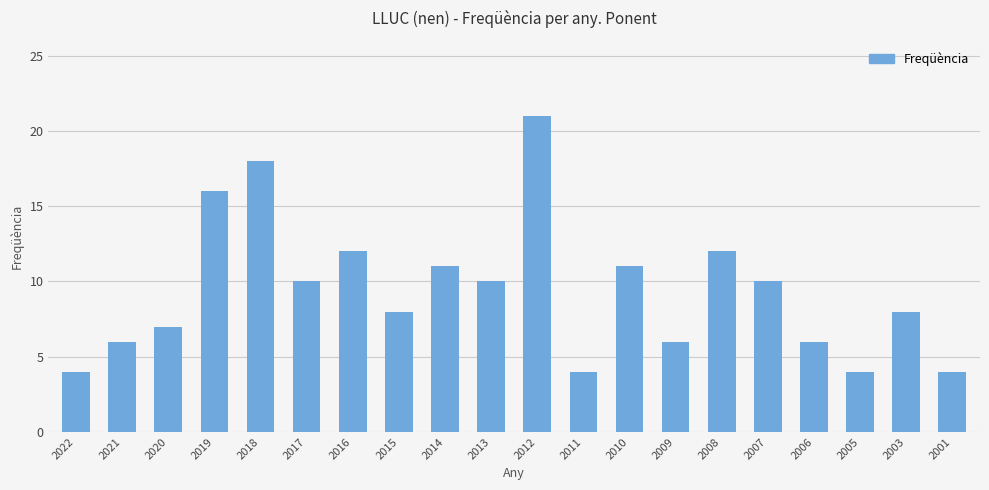

True or false: the data shows 8 at 2003.

True